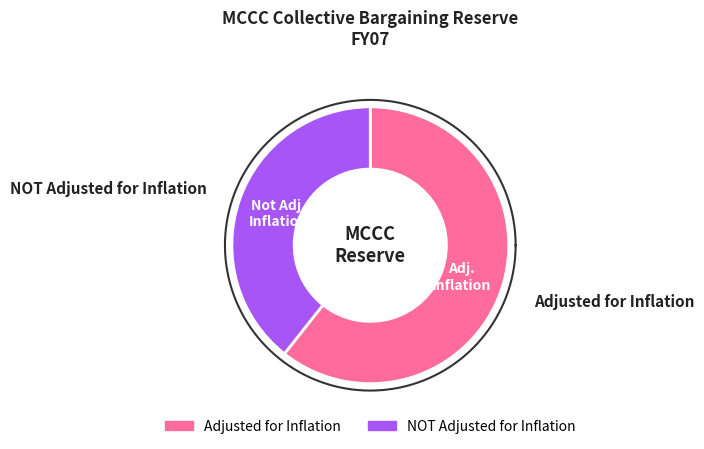

What is the majority slice?

Adjusted for Inflation